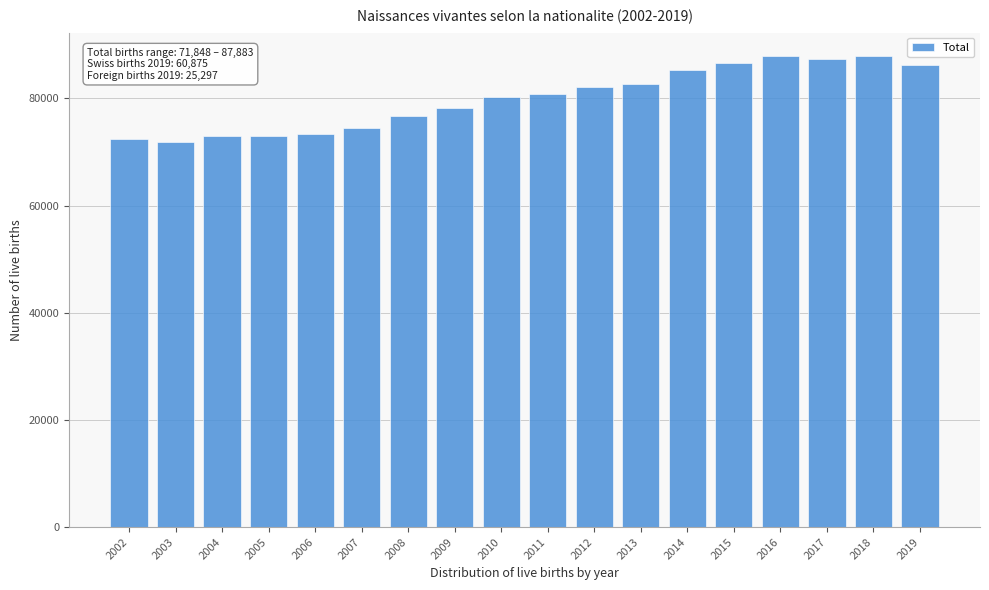

What is the maximum value shown in the chart?

87883